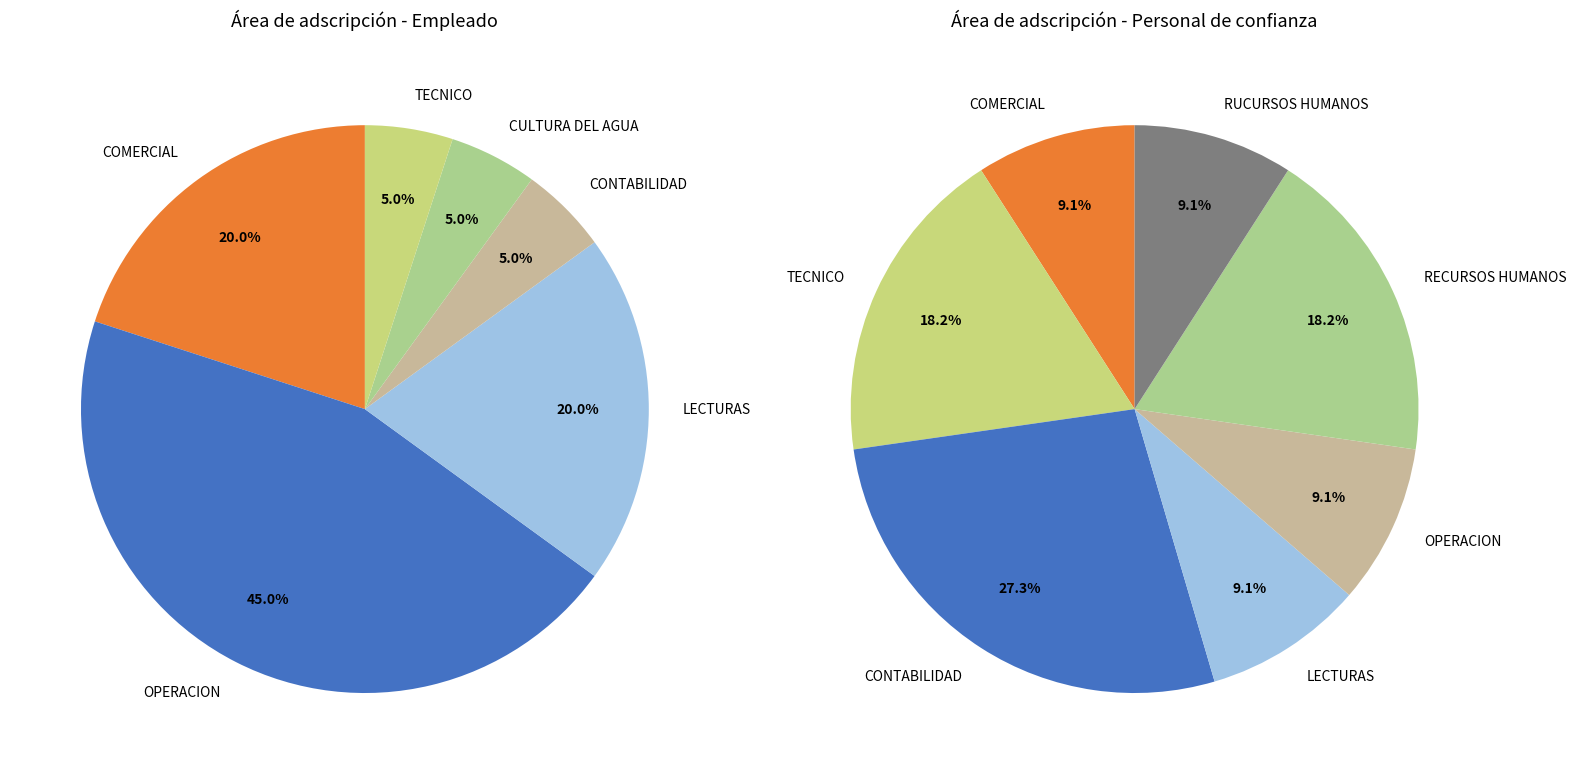

True or false: COMERCIAL accounts for 21% of the total.

False